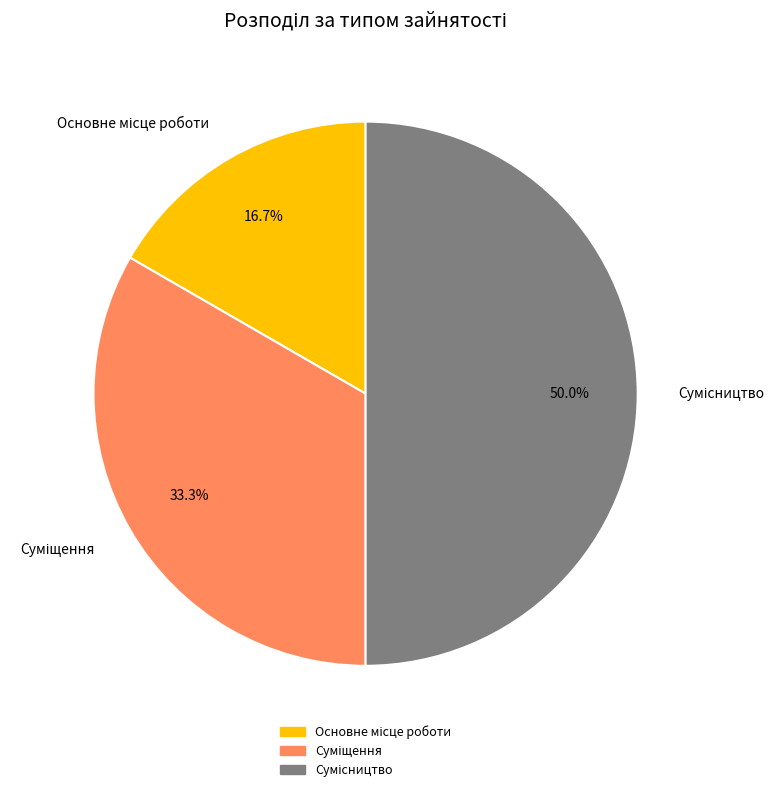

Rank the categories by value from lowest to highest.

Основне місце роботи, Суміщення, Сумісництво